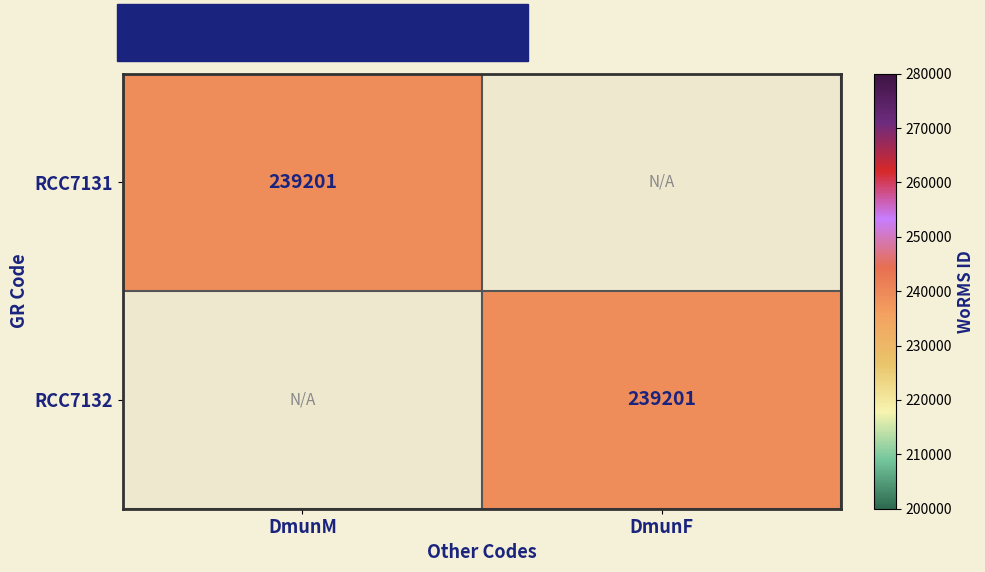

The value of RCC7132 at DmunF is 106173. True or false?

False